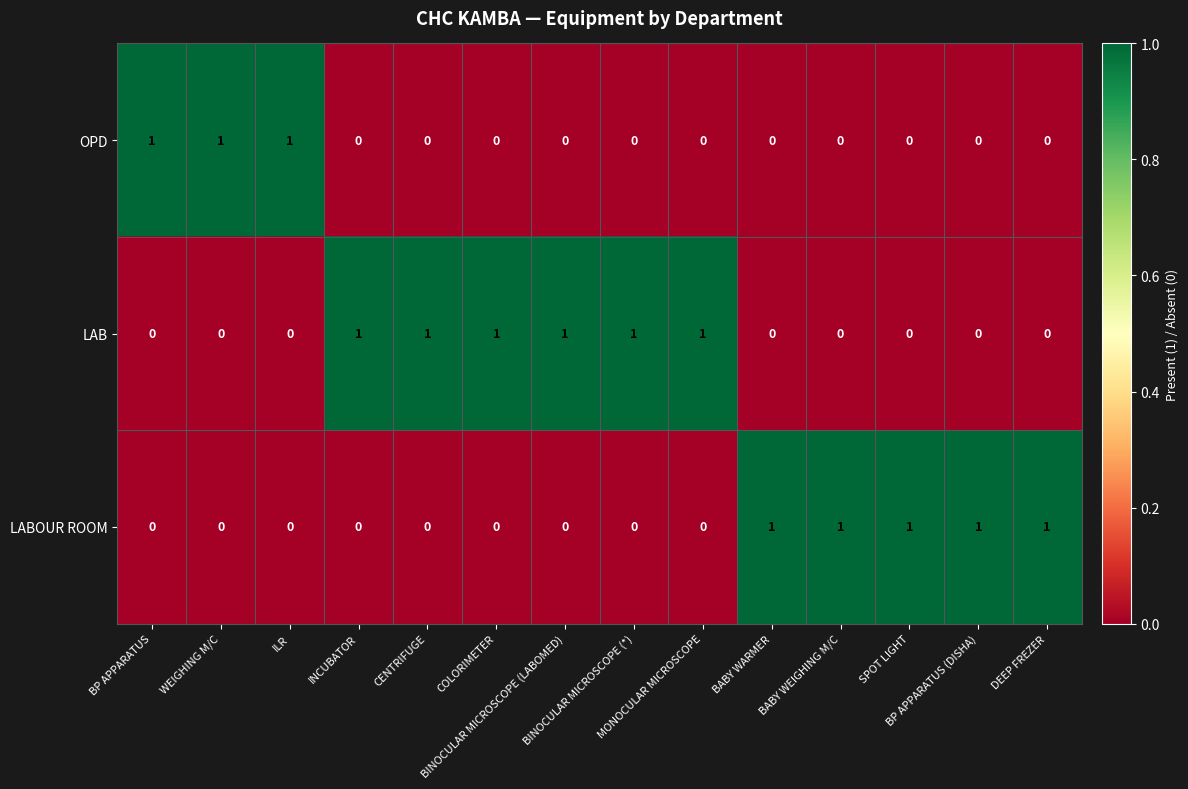

At how many categories does at least one series exceed 0?

14